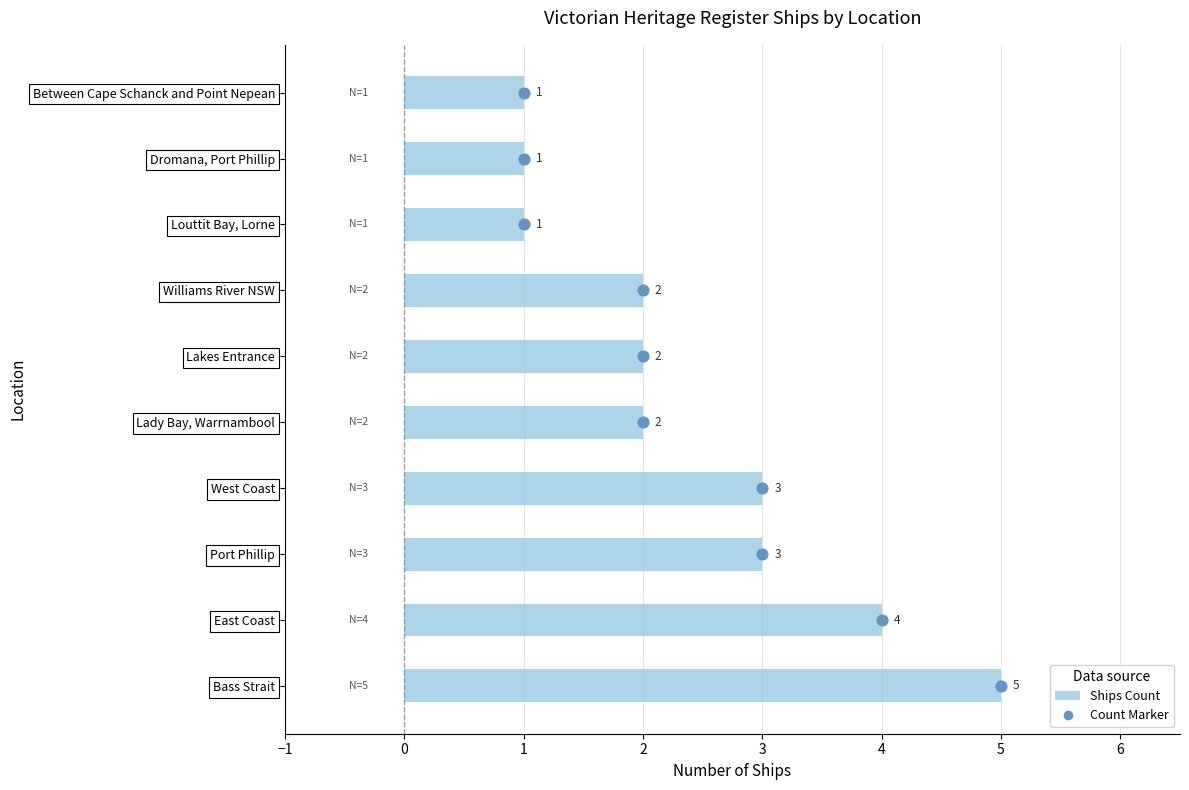

Which series has the largest Y range (max minus min)?

Count Marker